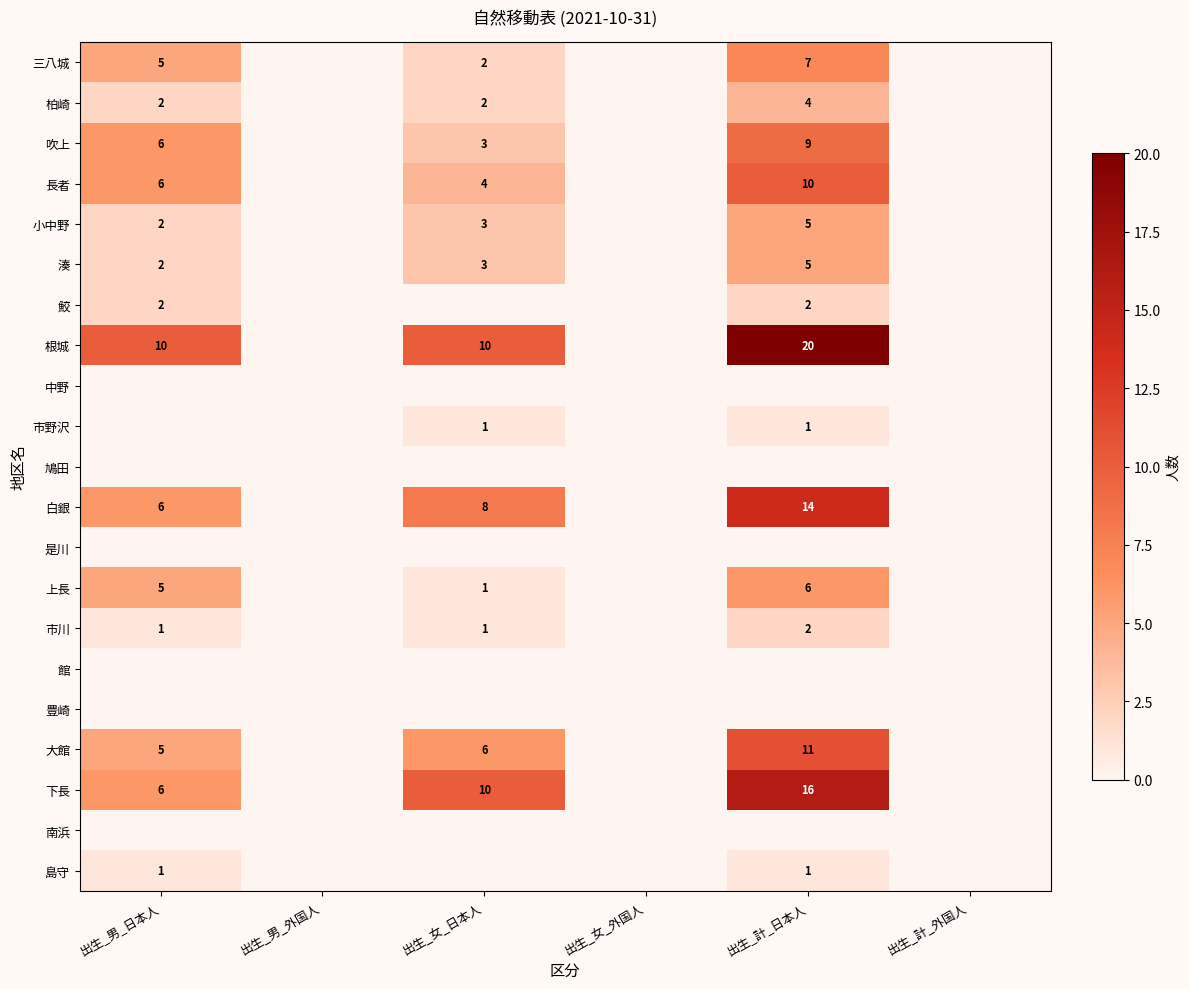

Is it true that 小中野 equals 7 at 出生_計_日本人?

False